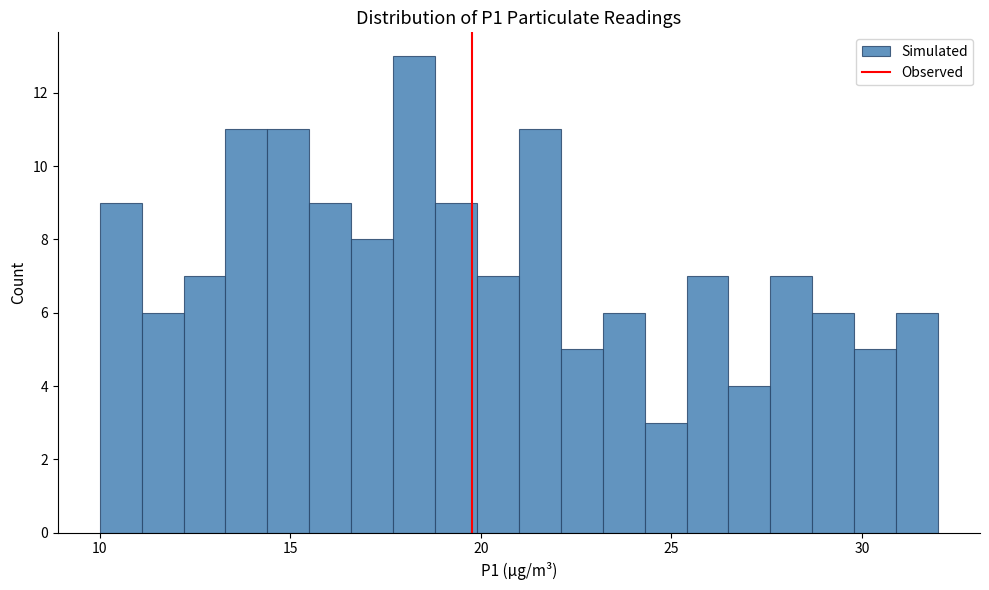

Read against the x-axis, roughly where is the centre of the tallest bar?

18.5